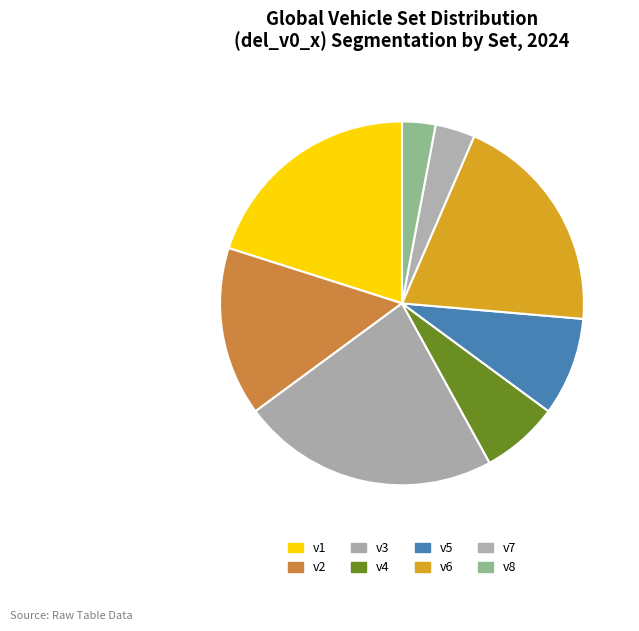

To the nearest percent, what portion does v5 represent?

9%